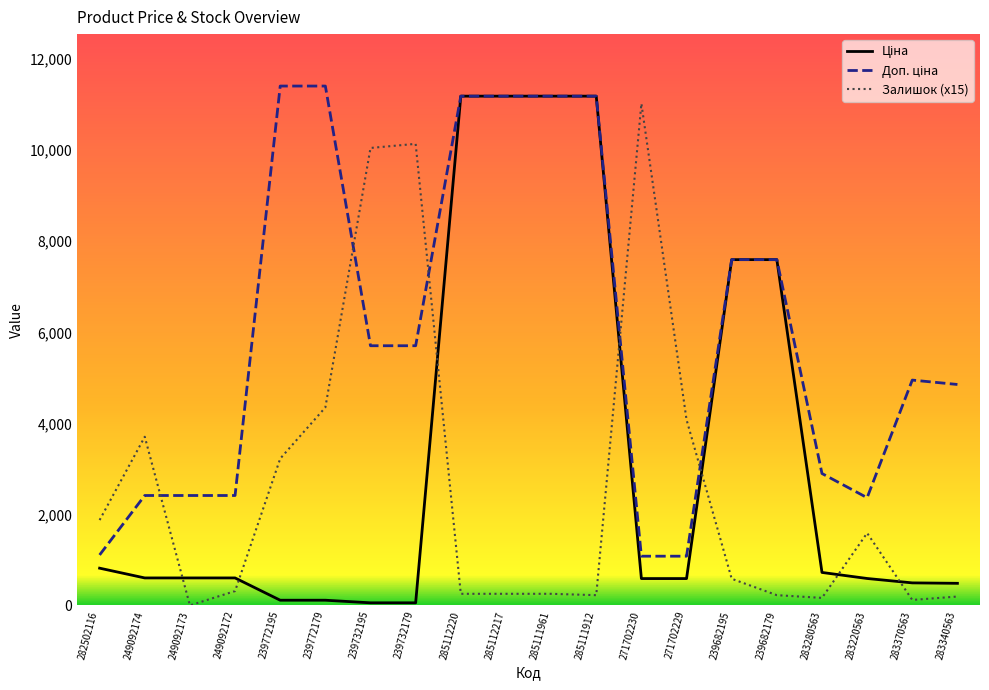

What is the total value across all series at 285112217?

22631.3